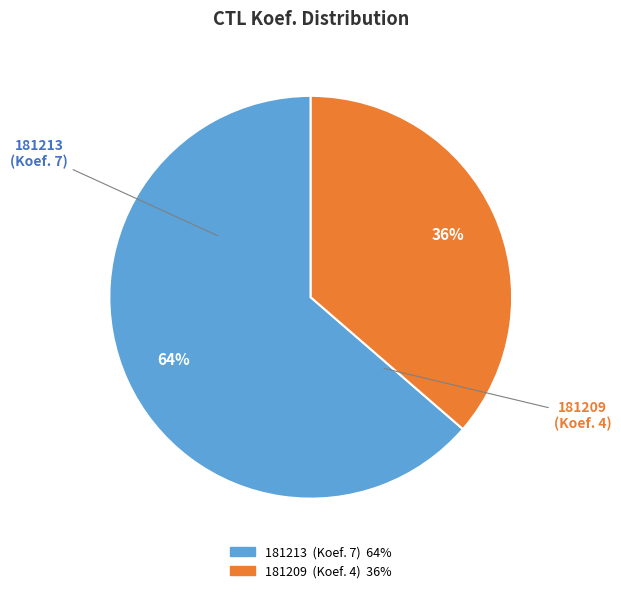

To the nearest percent, what portion does 181209 represent?

36%